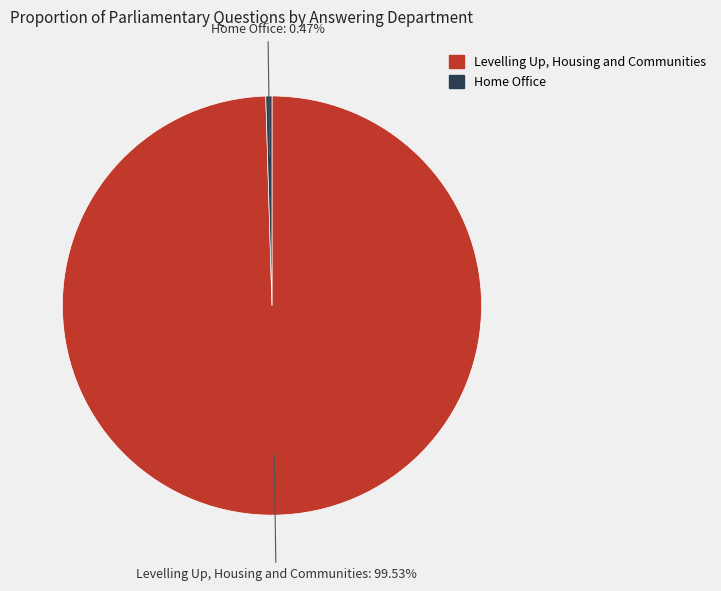

What is the smallest slice in the pie chart?

Home Office